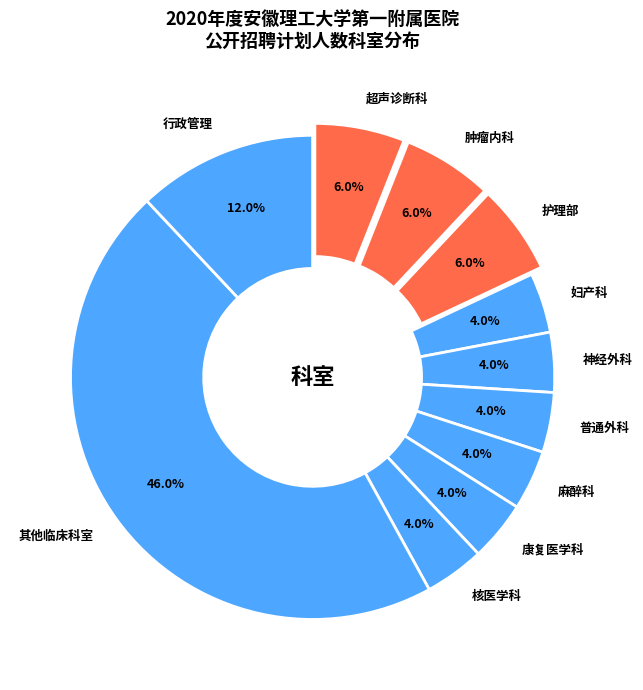

What is the ratio of the value at 普通外科 to the value at 神经外科?

1.0